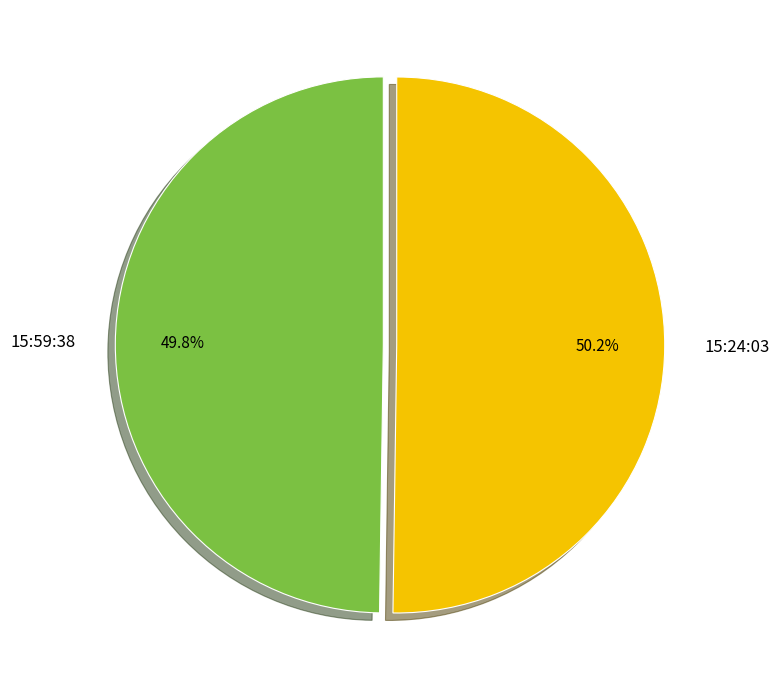

Is it true that 15:59:38 is 50% of the pie?

True